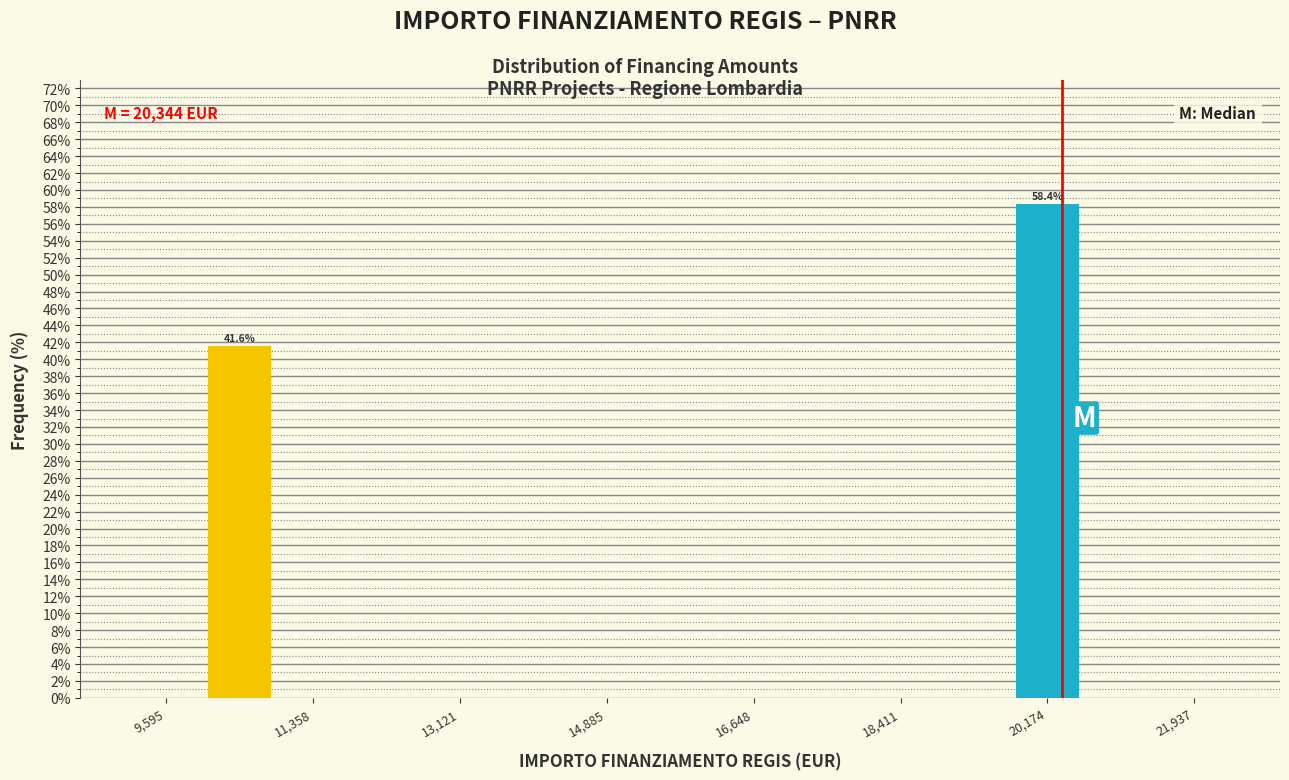

Over which range of the x-axis is the bar tallest?

19800 to 20600